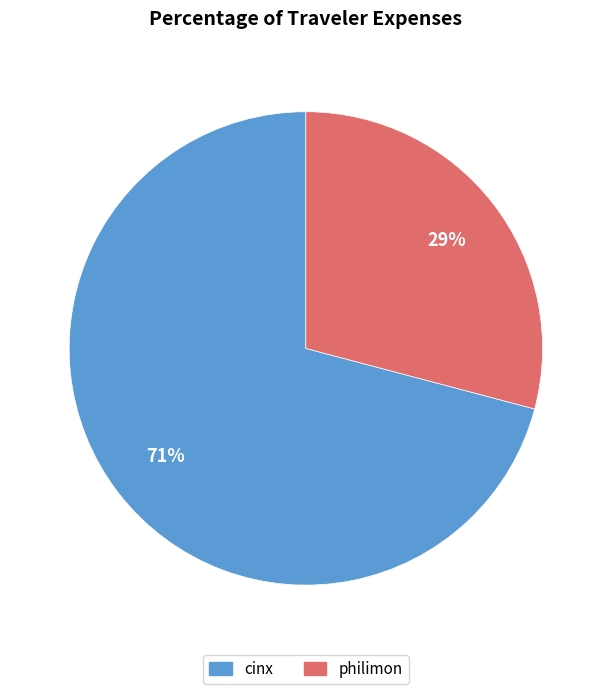

Count the number of slices in the pie.

2